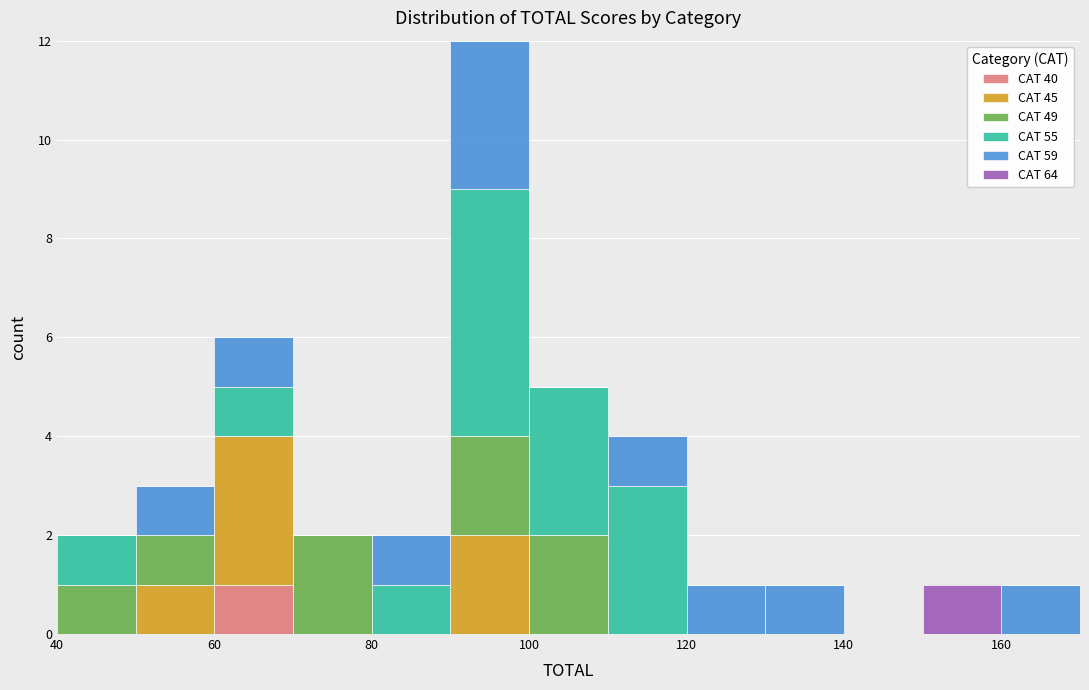

What is the total height of the stacked bar covering 80 to 90 on the x-axis? The values are not printed on the chart, so give them approximately, as read against the axis.

2